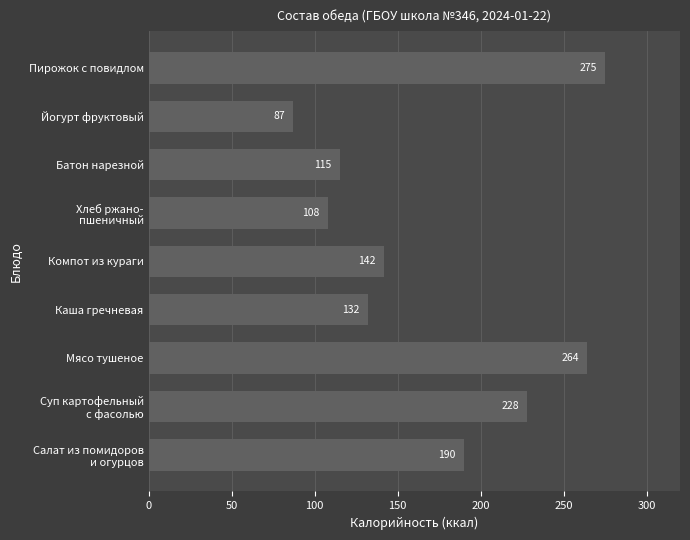

What is the average value?

171